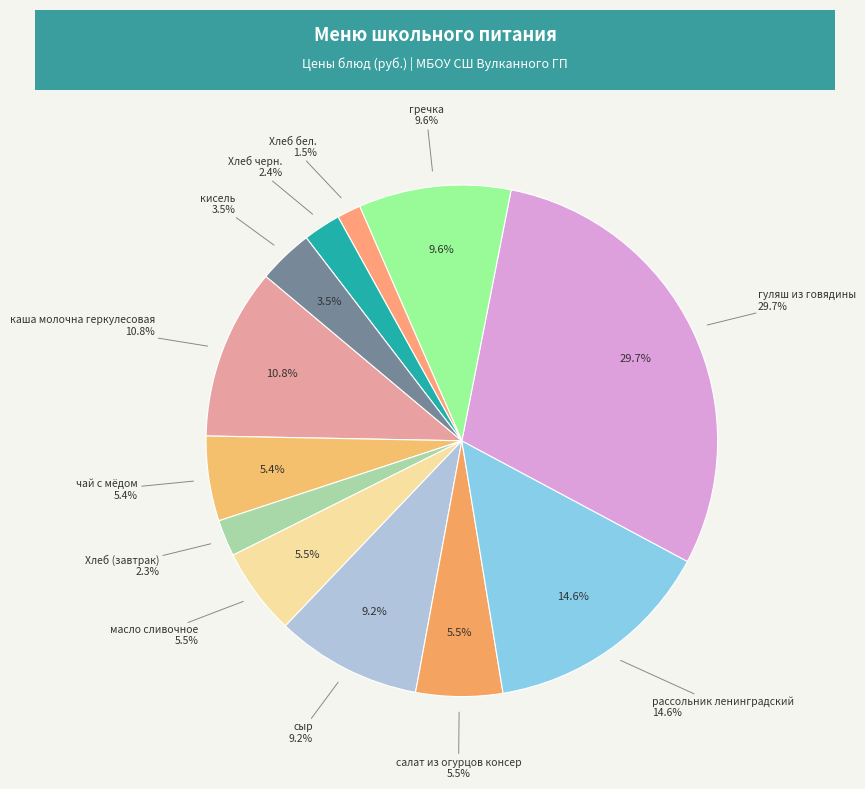

What is the largest slice in the pie chart?

гуляш из говядины